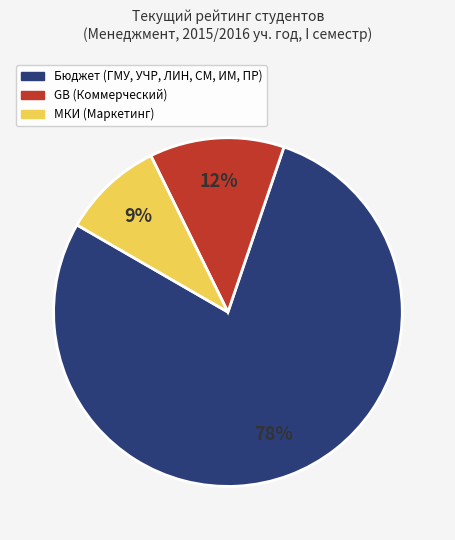

To the nearest percent, what is the average slice percentage?

33%